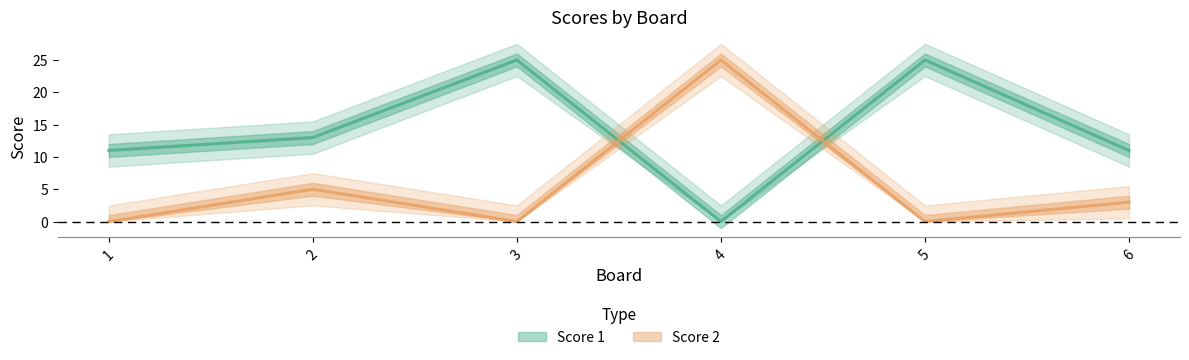

What is the difference between the second highest and minimum values in the Score 2 series?

5